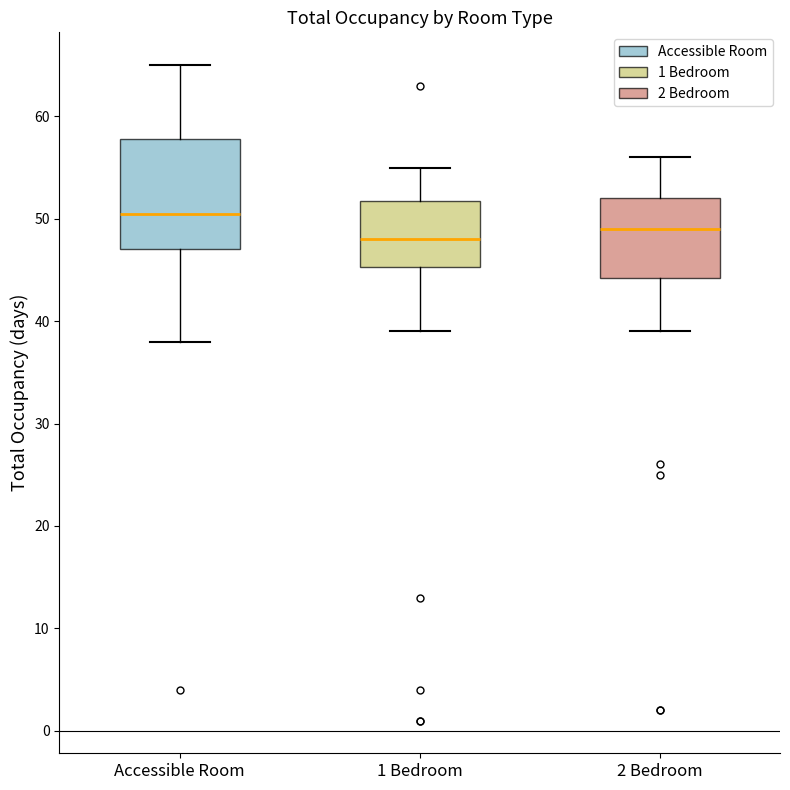

Reading left to right, read every box against the y-axis: the position of its median line, the range the box covers, and the ends of its whiskers. The values are not printed on the chart, so give them approximately, as read against the axis.

Accessible Room: median 51, box 47 to 58, whiskers 38 to 65
1 Bedroom: median 48, box 45 to 52, whiskers 39 to 55
2 Bedroom: median 49, box 44 to 52, whiskers 39 to 56